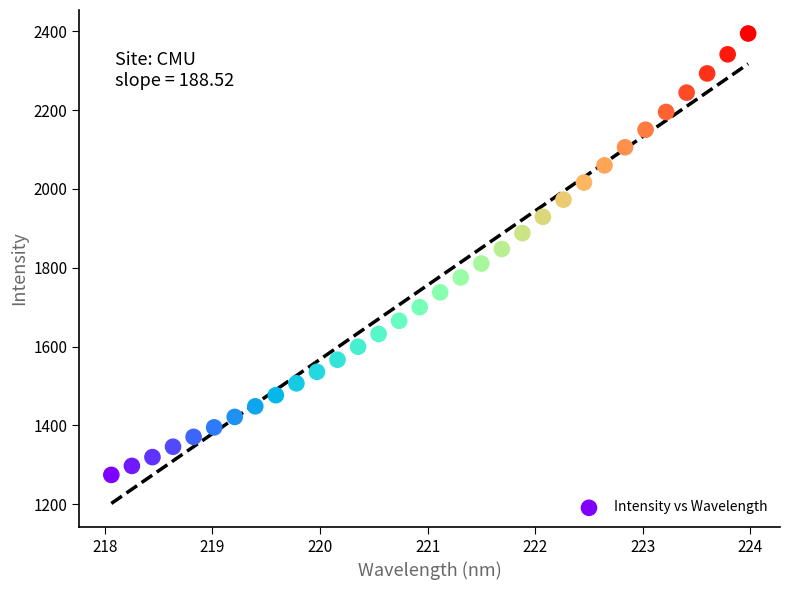

What is the range of X values (max minus min)?

5.9